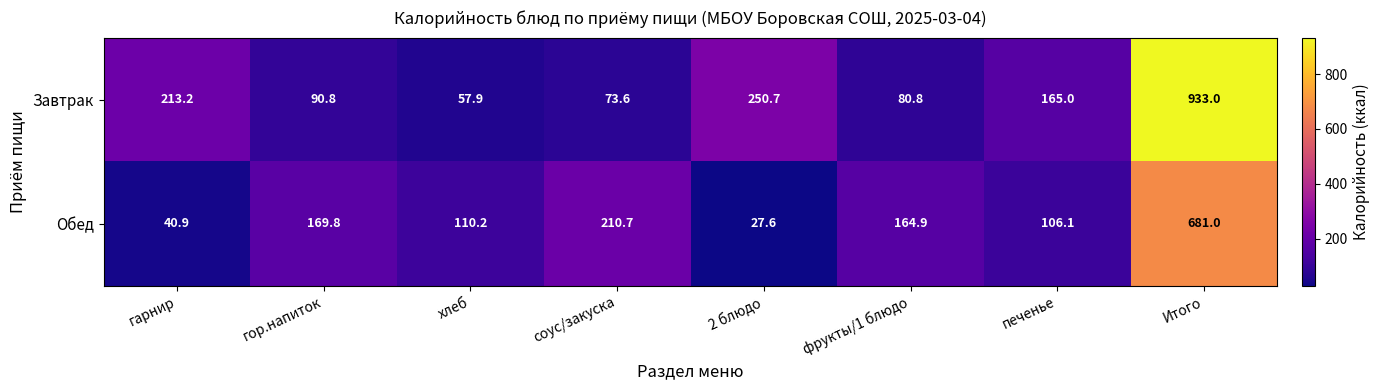

What is the maximum value shown in the chart?

933.0